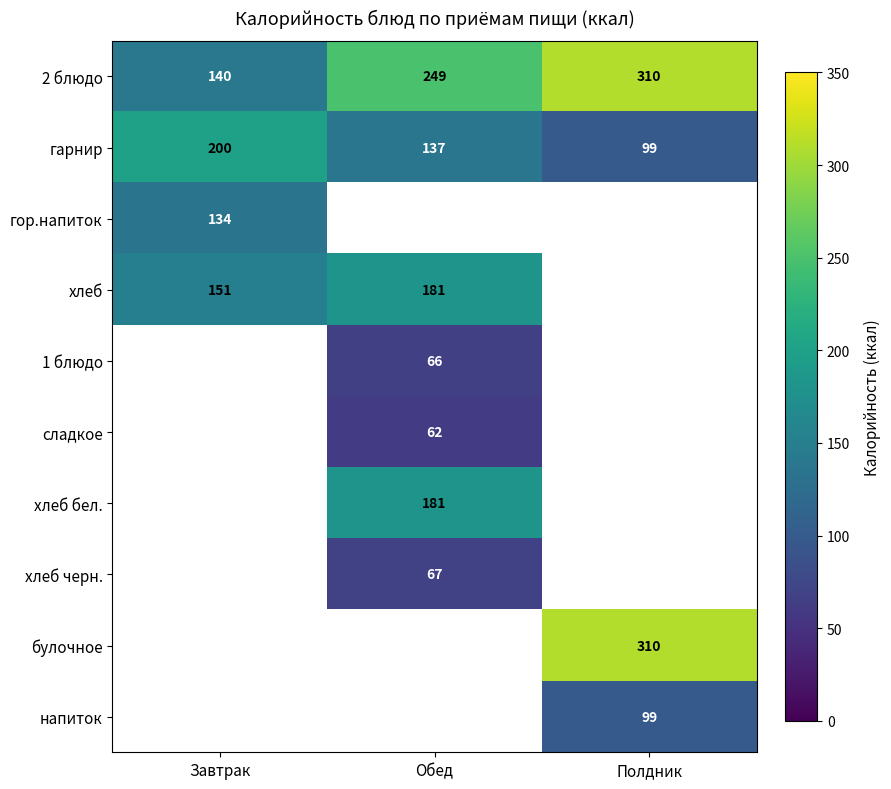

The value of хлеб черн. at Обед is 112. True or false?

False